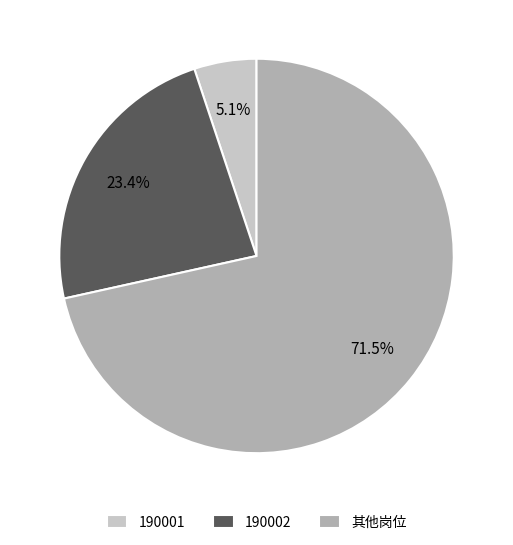

Combined, do 190001 and 190002 account for over 50%?

No